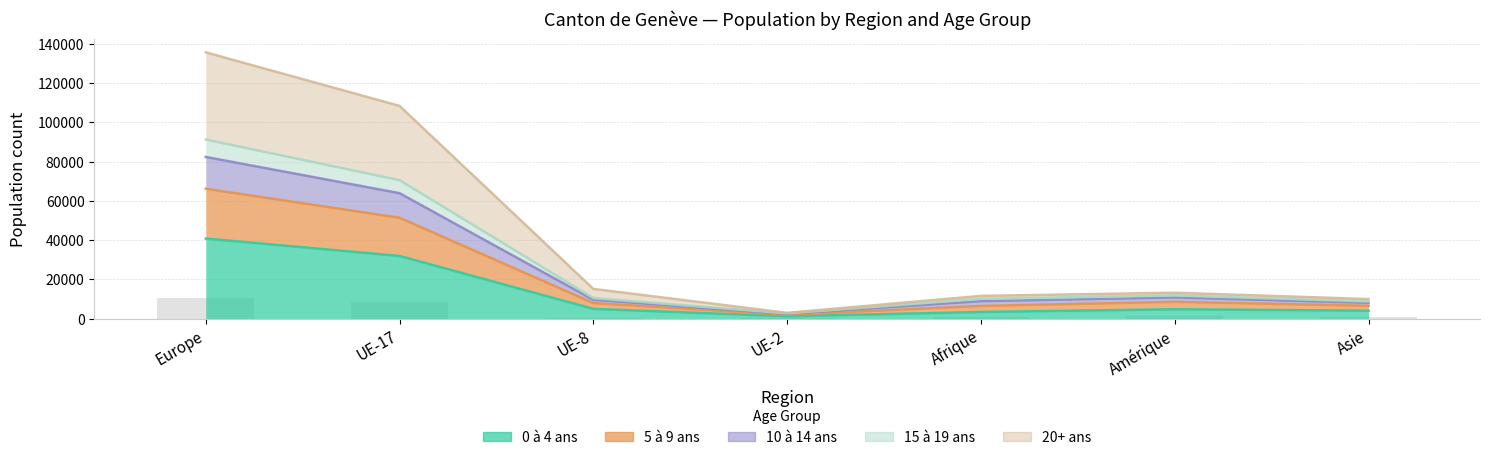

What are all the series names shown in the legend?

0 à 4 ans, 5 à 9 ans, 10 à 14 ans, 15 à 19 ans, 20+ ans